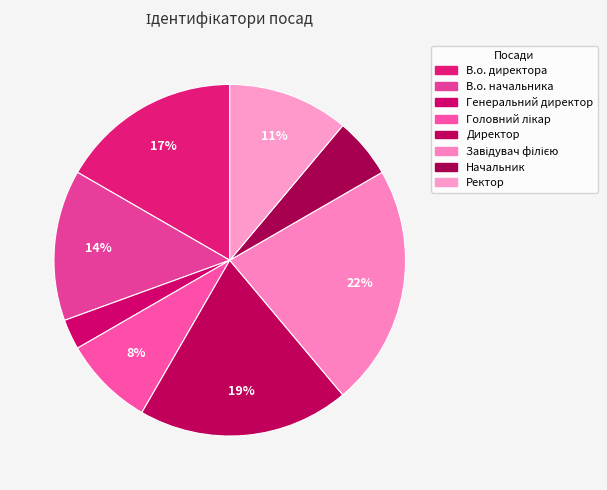

Count the number of slices in the pie.

8